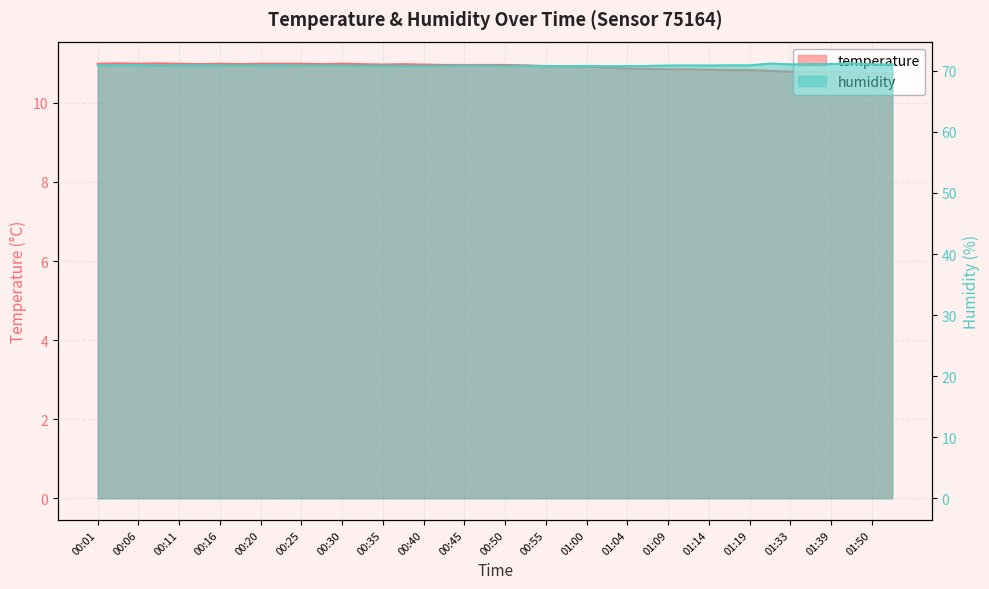

The humidity series shows 117.7 at 00:55. True or false?

False